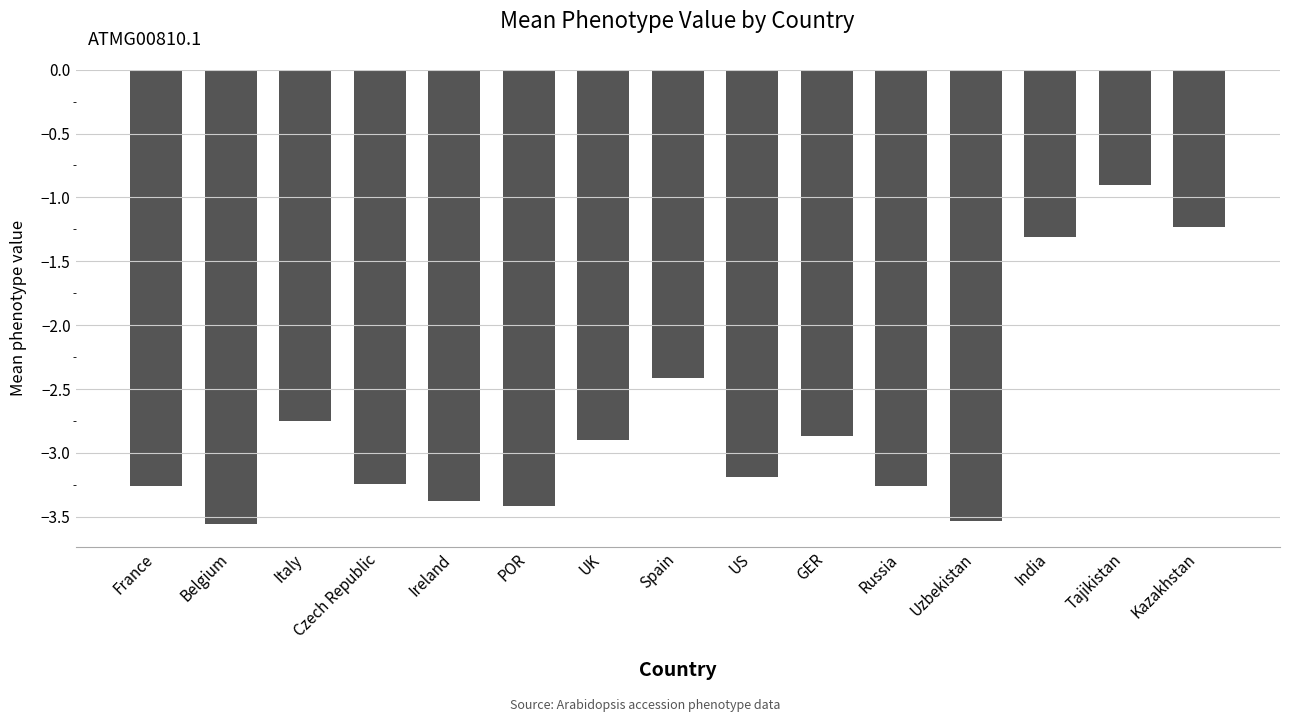

What is the greatest value displayed?

-0.9